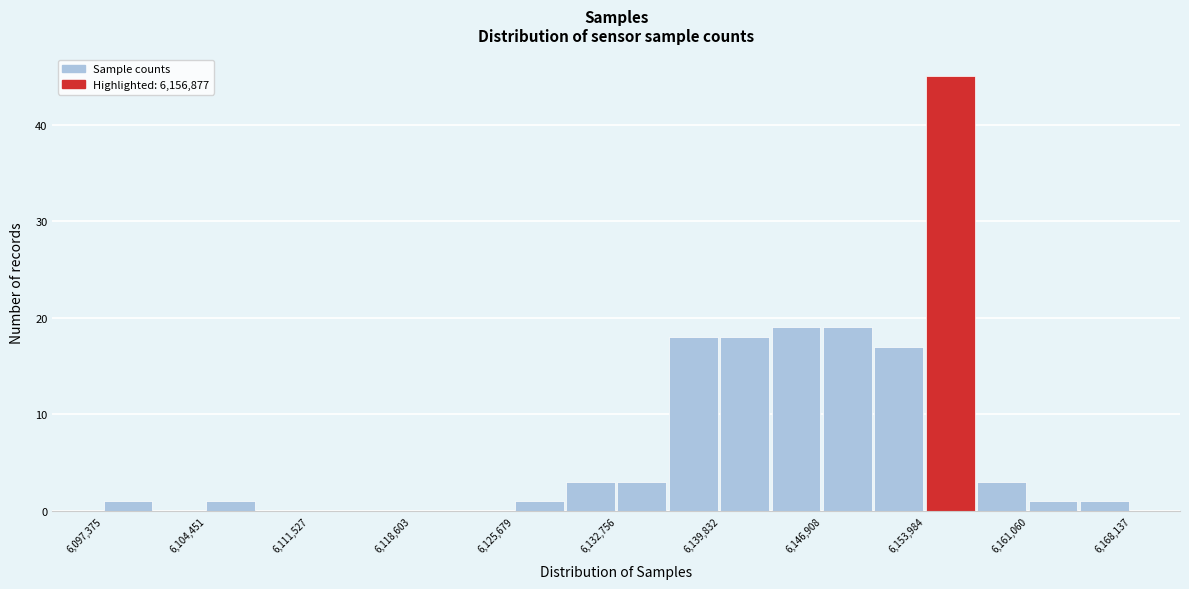

Read against the x-axis, roughly where is the centre of the tallest bar?

6156000